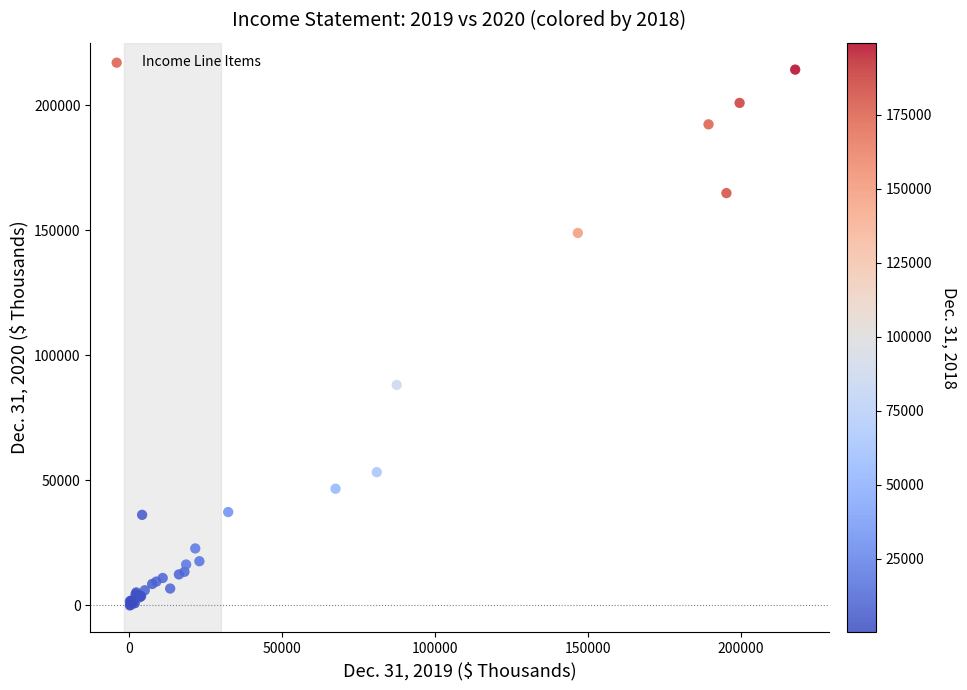

What Y value in the scatter plot is closest to 107087?

88106